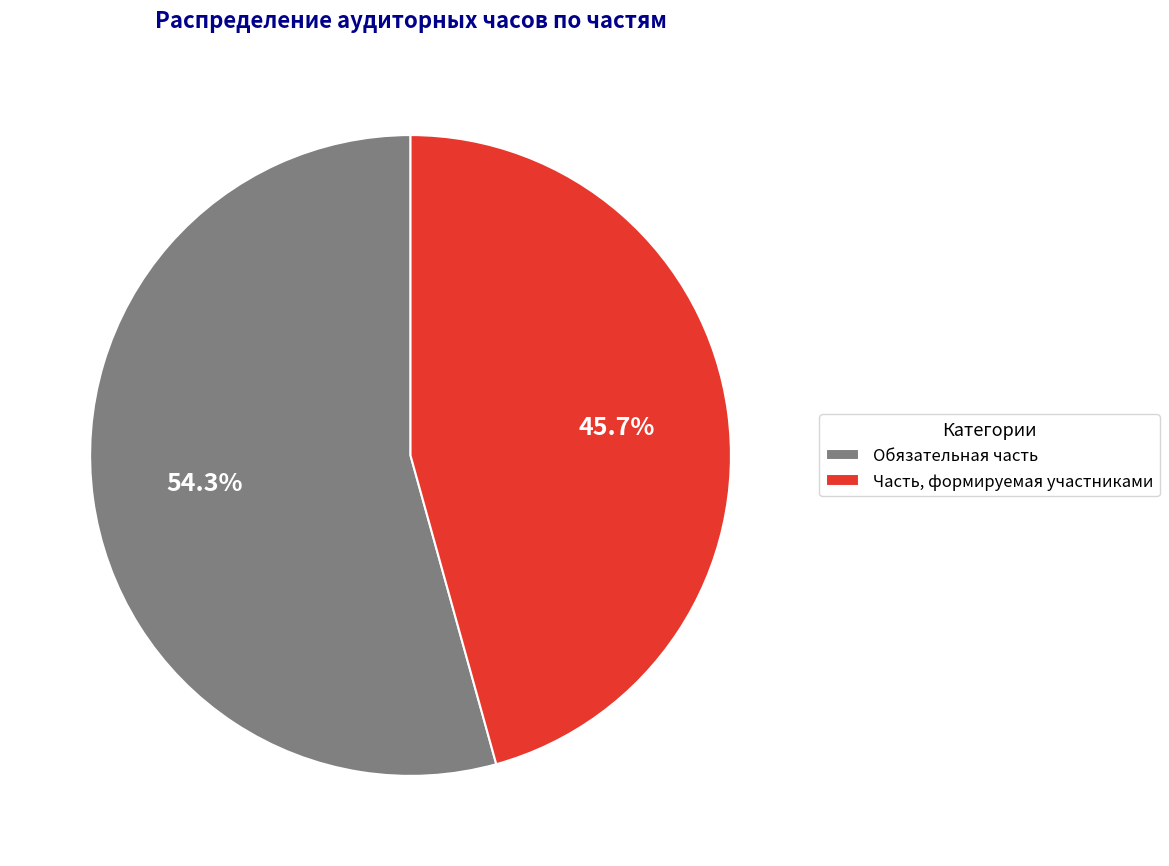

Which slice is the smallest?

Часть, формируемая участниками